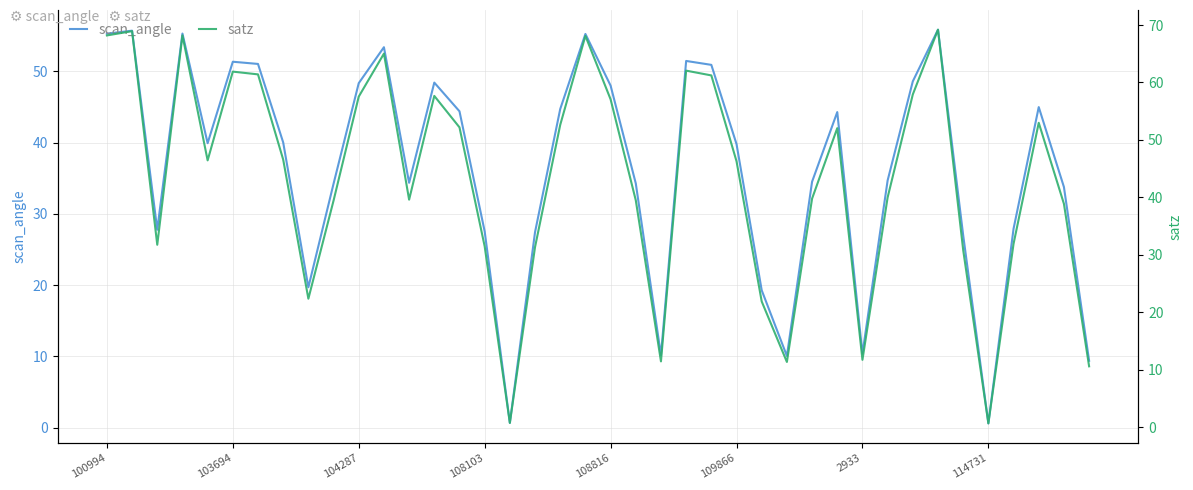

What is the average value of the scan_angle series?

36.3